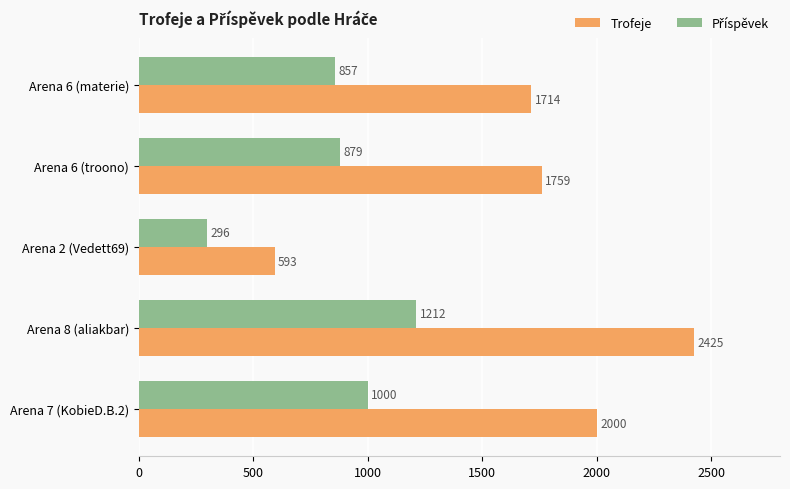

At how many categories does at least one series exceed 348?

5